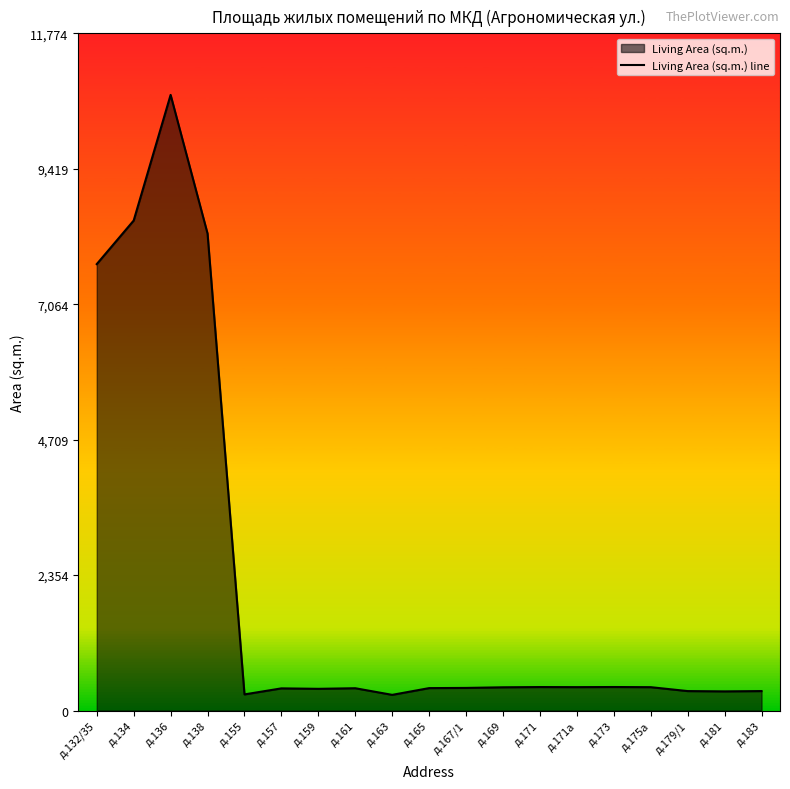

How many interior local valleys (lower than both neighbors) does the data have?

5